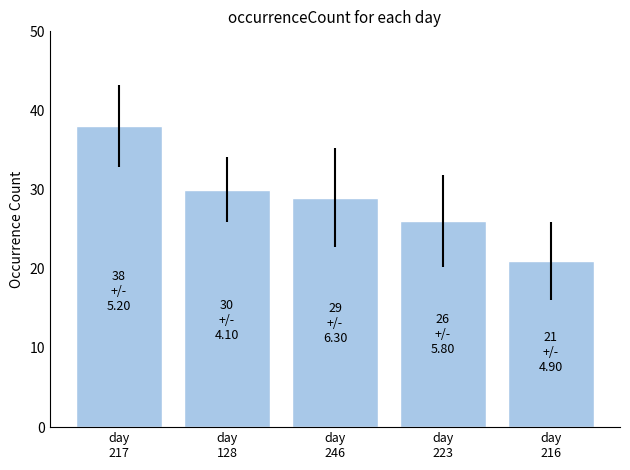

What is the value of the 2nd bar from the left?

30